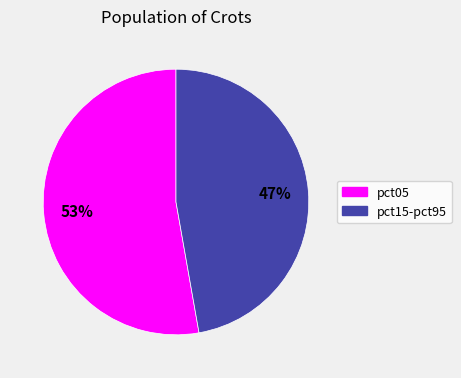

To the nearest percent, what is the average slice percentage?

50%